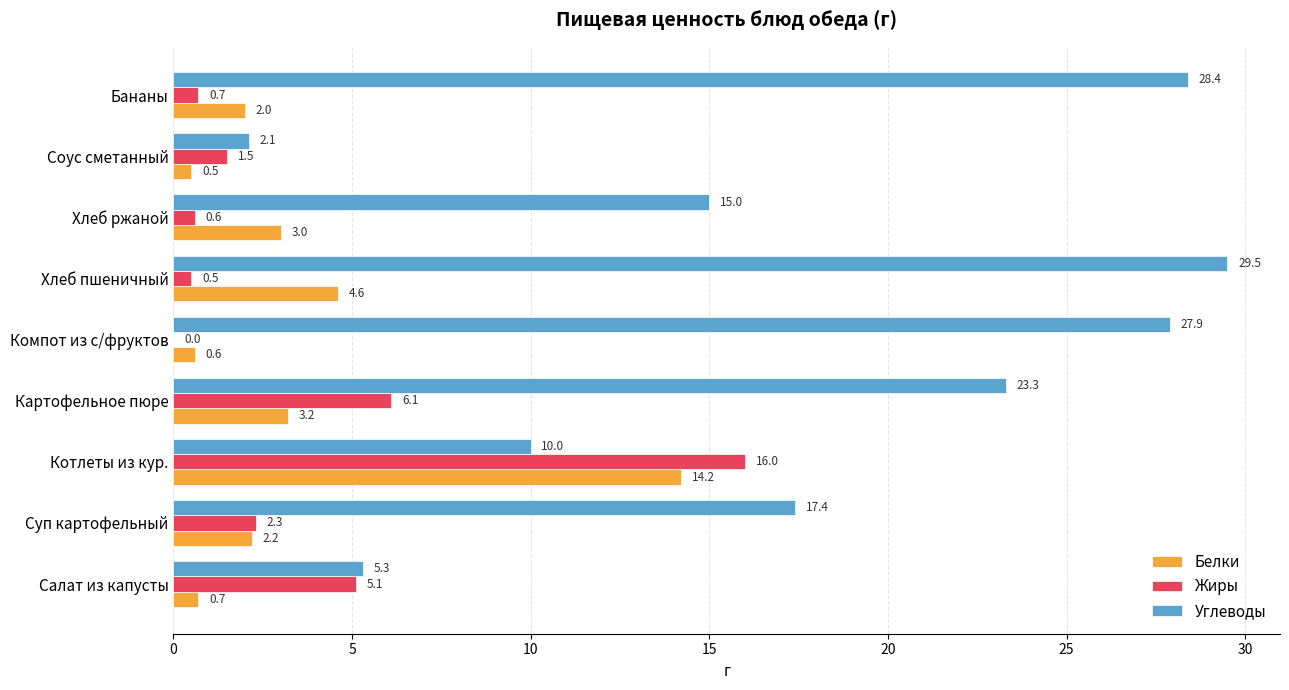

What is the total value across all series at Картофельное пюре?

32.6